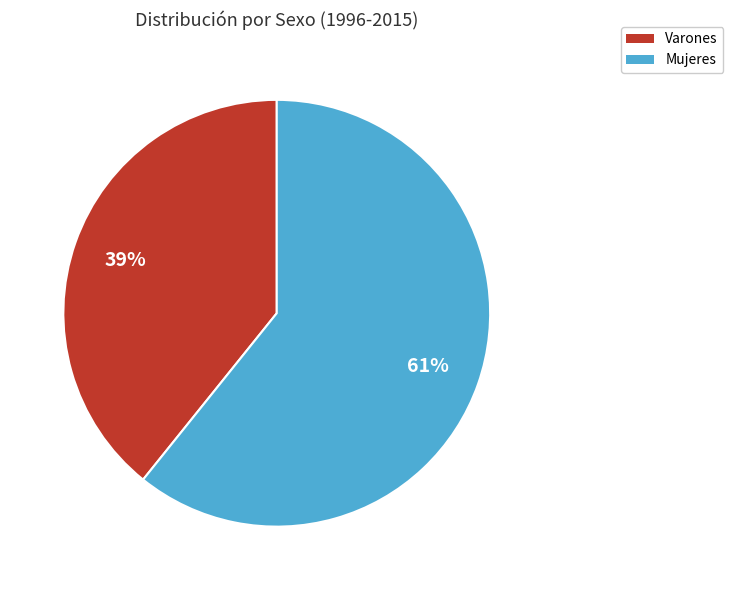

To the nearest percent, what portion does Varones represent?

39%